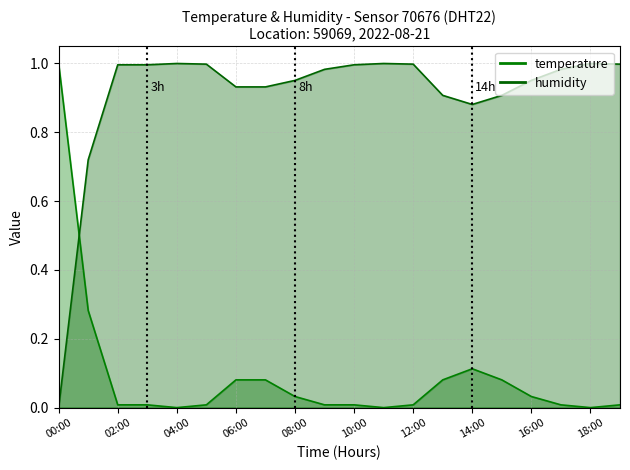

At which category is the sum across all series the highest?

06:00